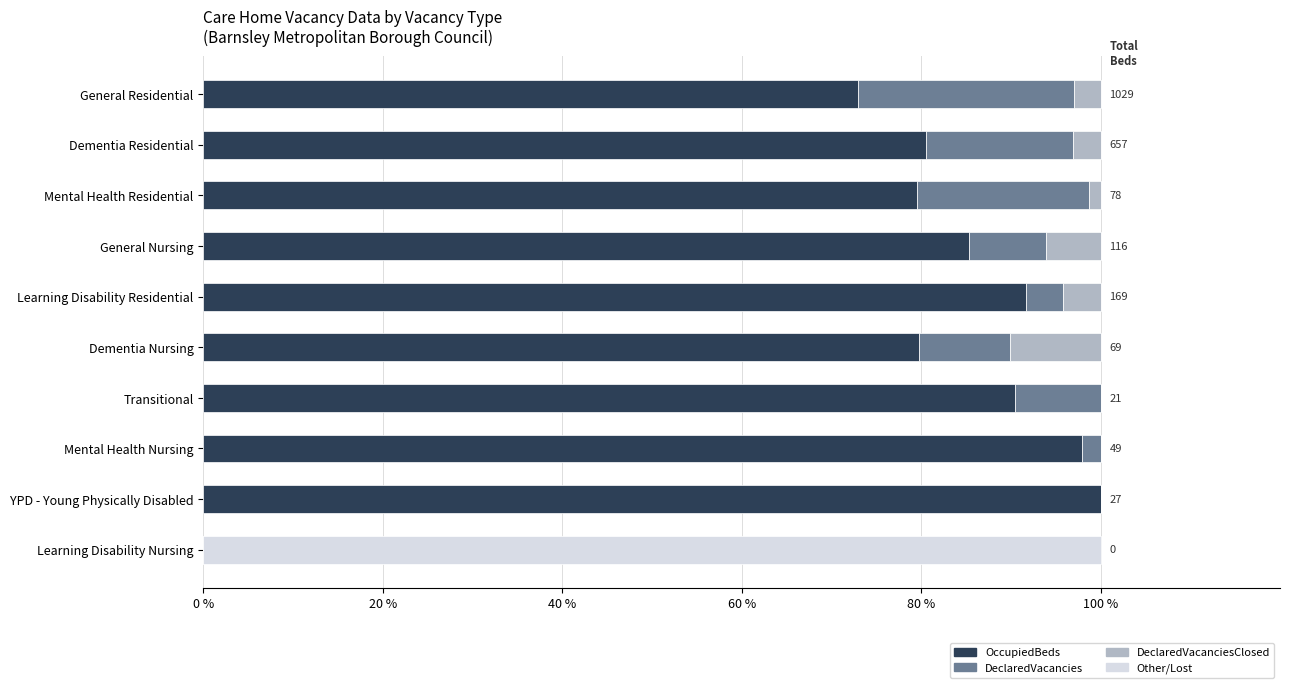

At which label is OccupiedBeds closest to 50?

General Residential